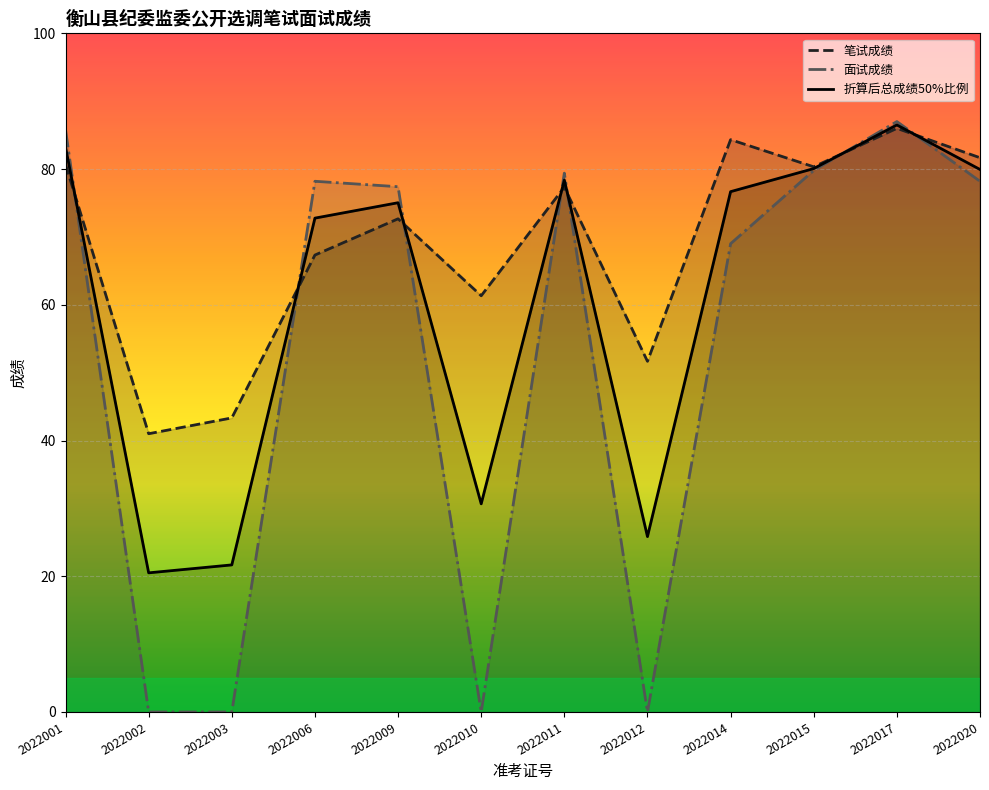

The value of 笔试成绩 at 2022020 is 117.6. True or false?

False